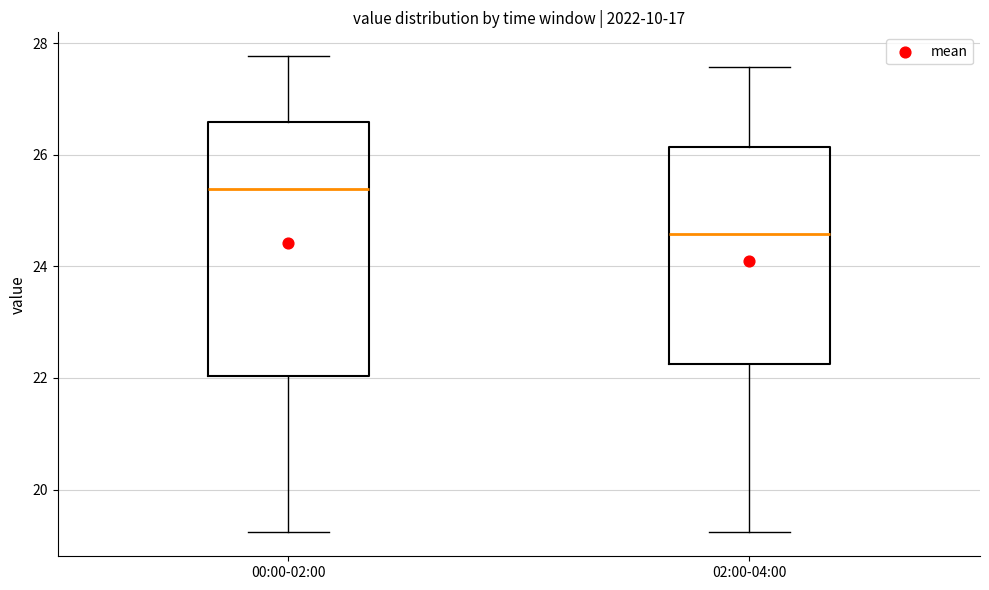

Which box has the highest median line?

00:00-02:00